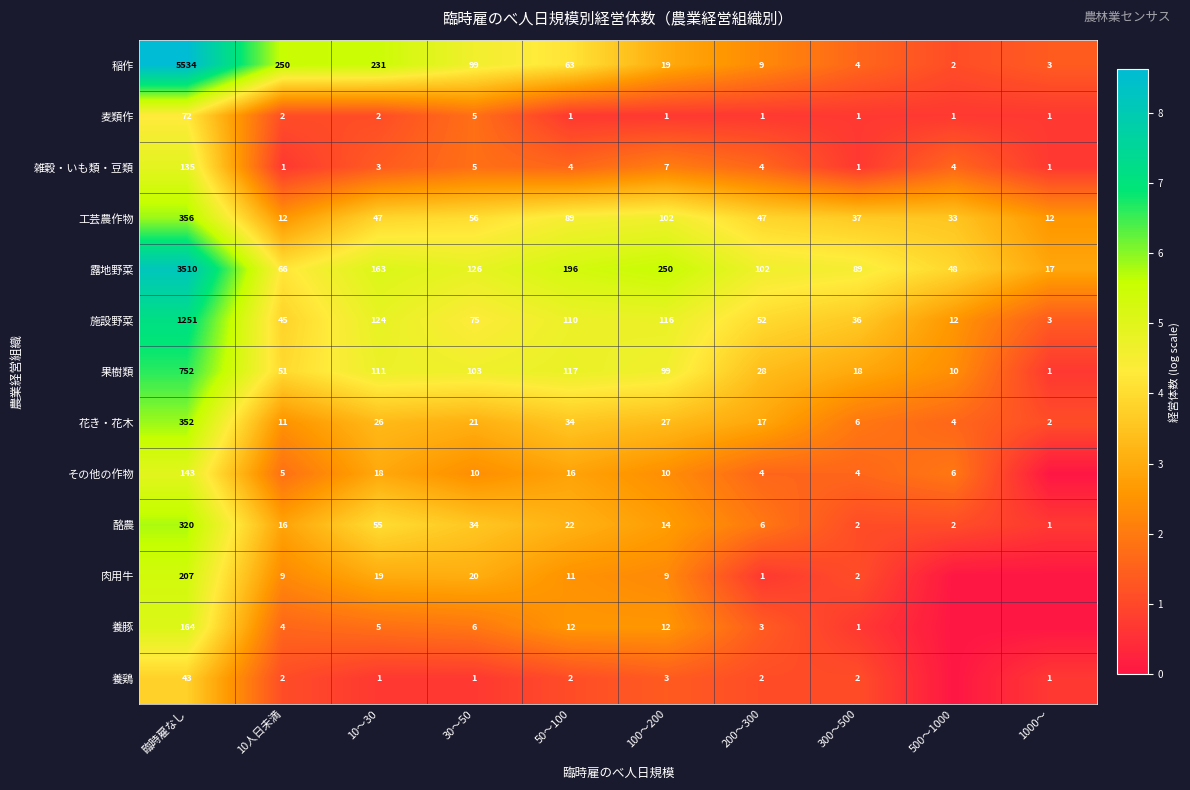

Rank the series at 50〜100 from highest to lowest value.

露地野菜, 果樹類, 施設野菜, 工芸農作物, 稲作, 花き・花木, 酪農, その他の作物, 養豚, 肉用牛, 雑穀・いも類・豆類, 養鶏, 麦類作